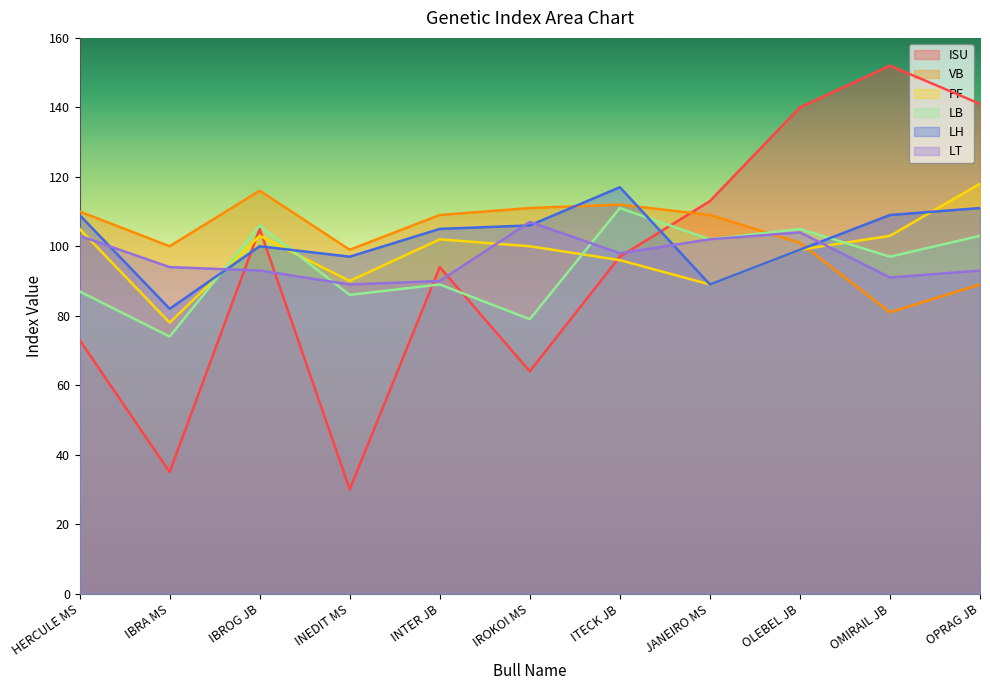

At which category is the sum across all series the highest?

OPRAG JB